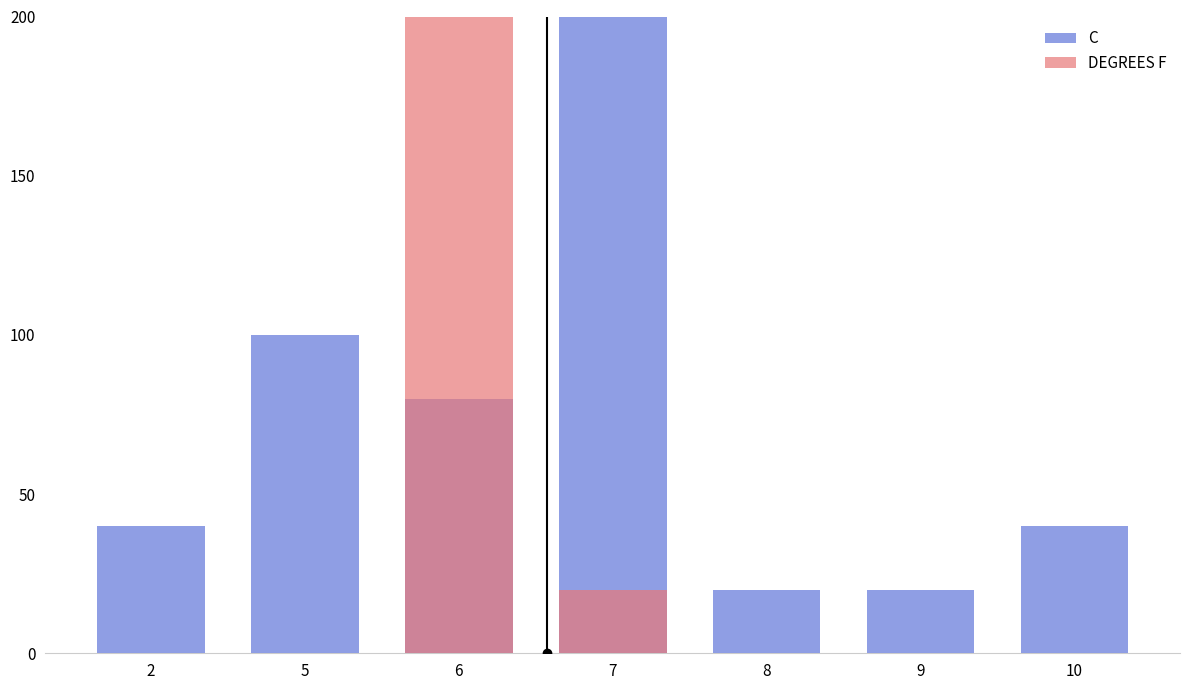

The value of DEGREES F at 10 is -161. True or false?

False